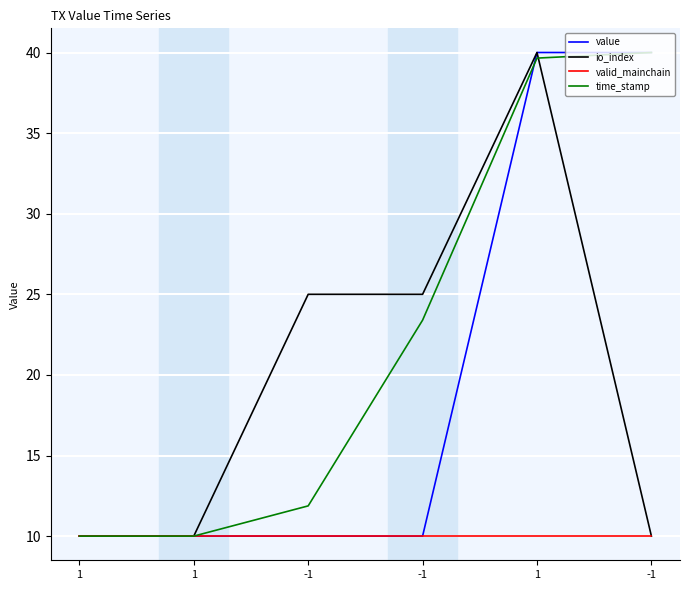

How many lines are shown in the chart?

4